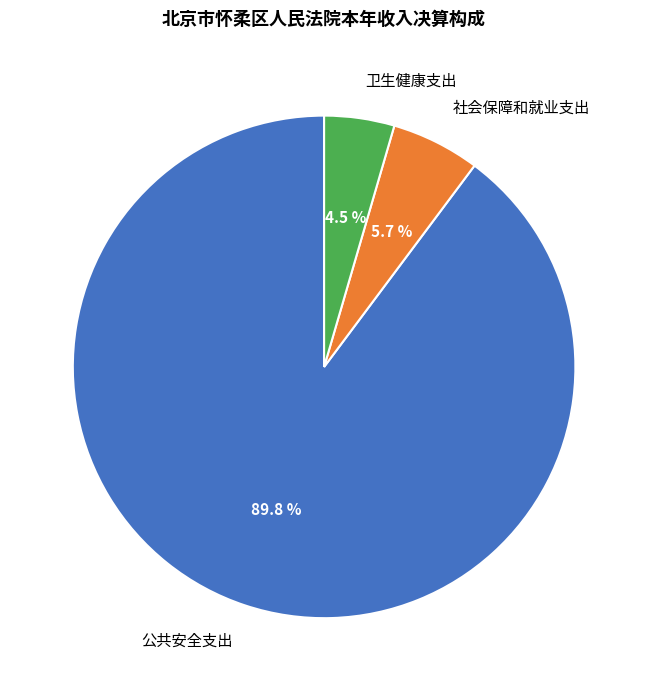

Does any single category account for the majority?

Yes